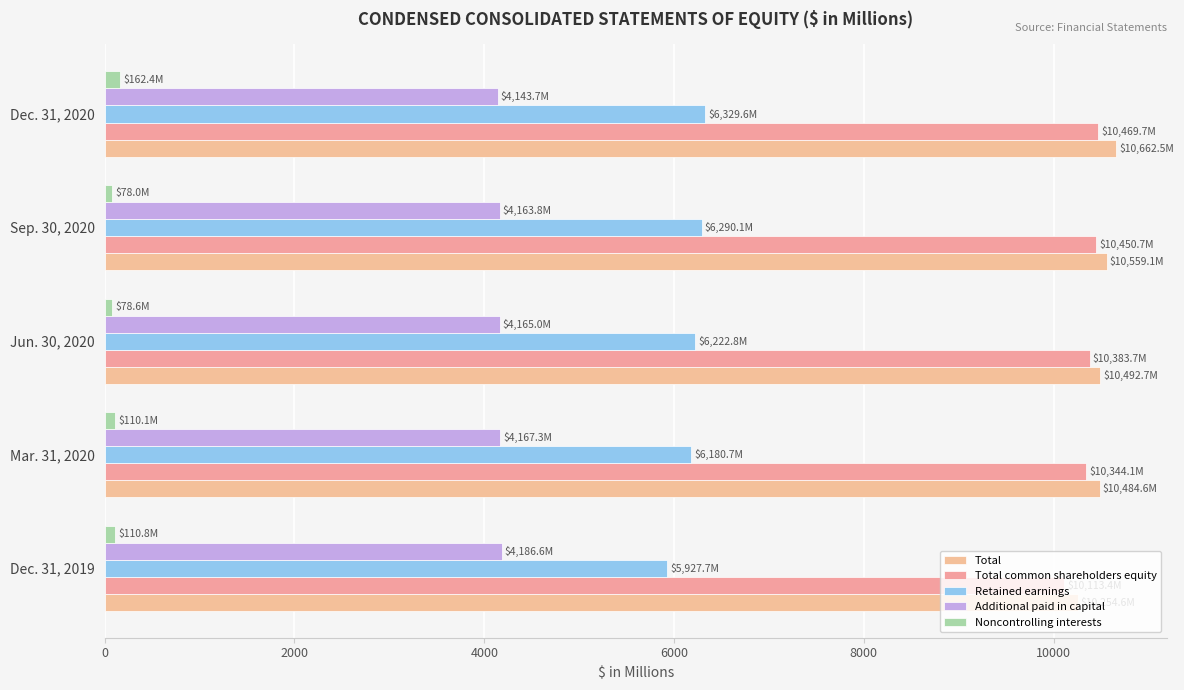

How many distinct data groups are displayed?

5